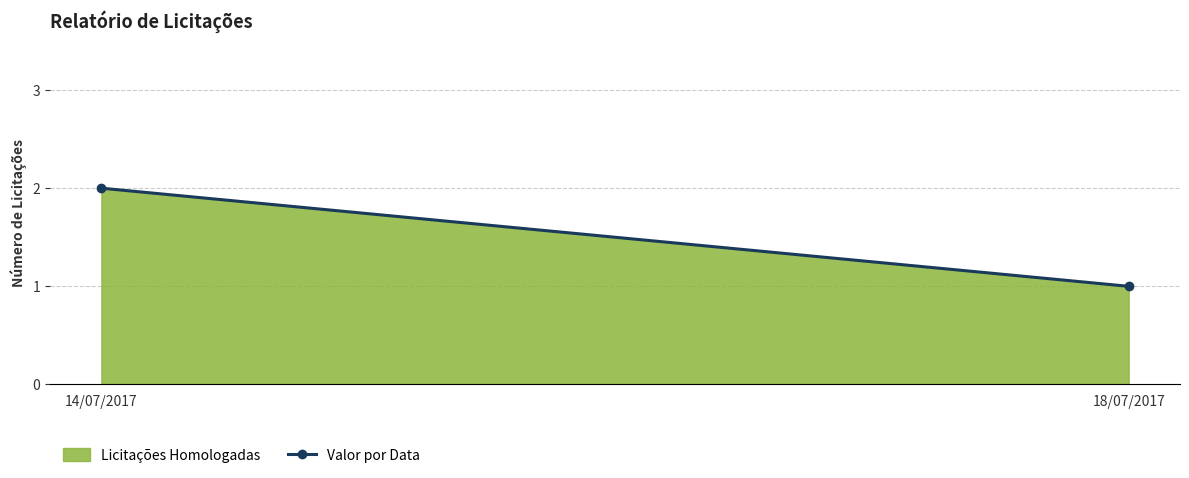

Reading left to right, transcribe all the data shown in this chart.

2	1